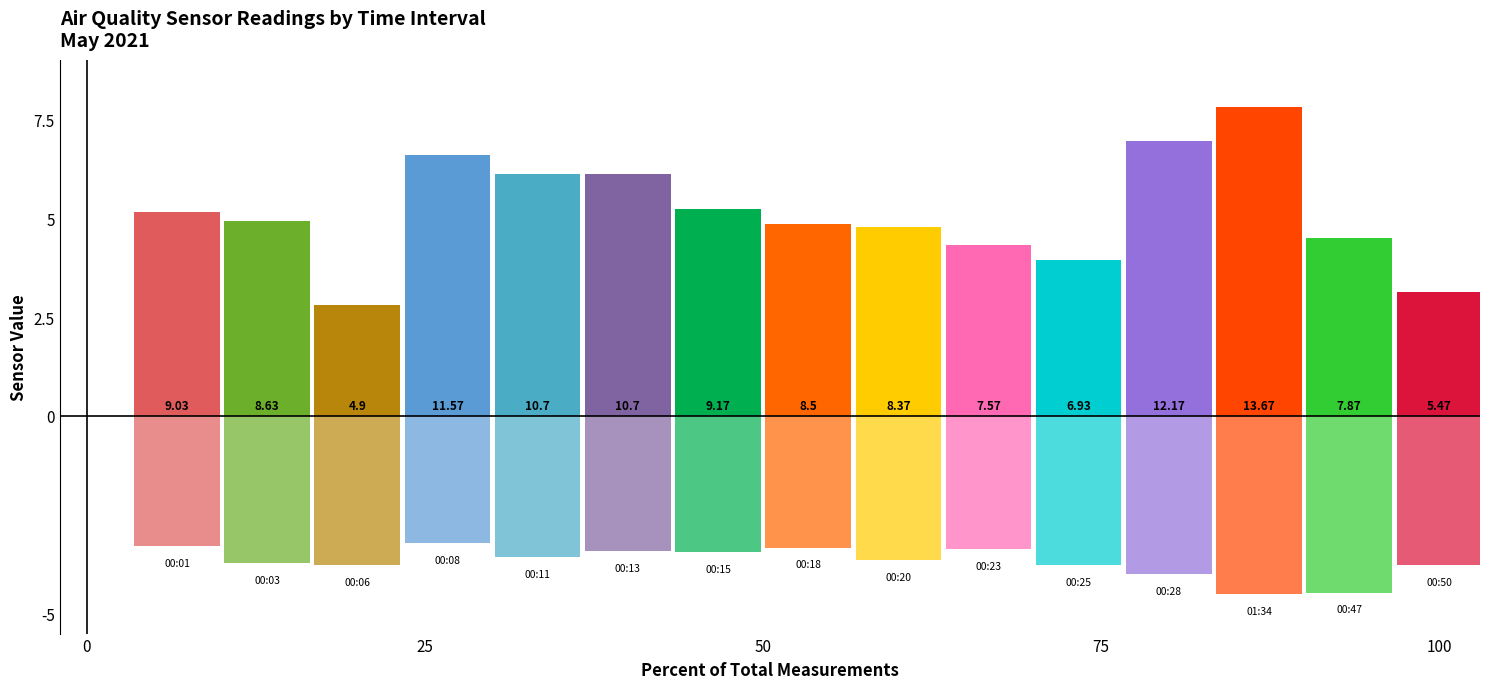

What is the value of the SDS_P1 bar at the 7th from the left?

5.2